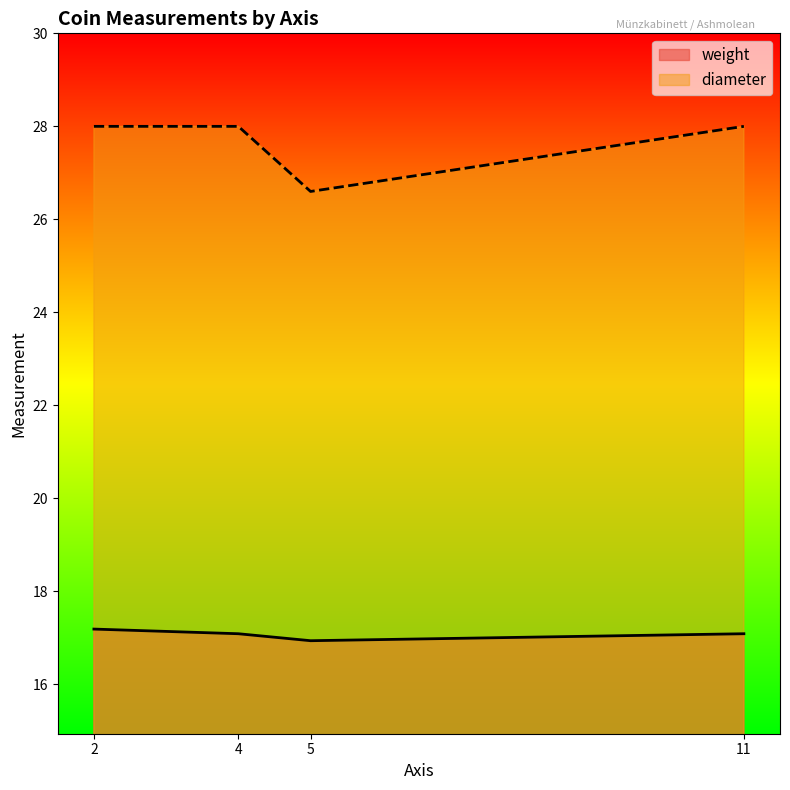

The value of diameter at 11 is 28.0. True or false?

True